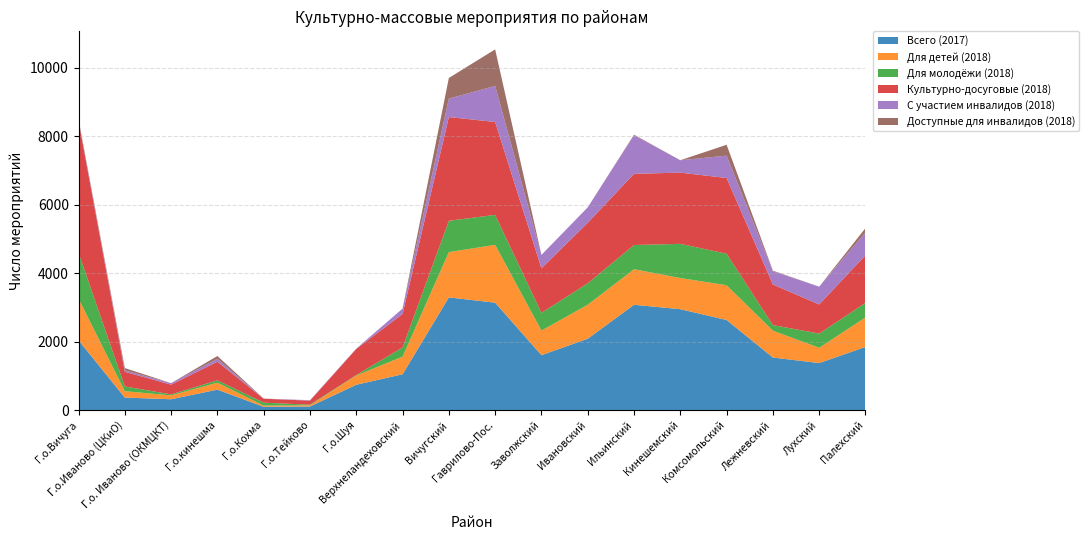

Reading left to right, list all the values displayed in this chart.

Всего (2017): 2040	366	317	598	97	106	741	1047	3294	3139	1605	2086	3078	2949	2633	1537	1375	1846
Для детей (2018): 1217	187	113	203	35	35	270	515	1324	1690	719	993	1039	911	1016	783	447	862
Для молодёжи (2018): 1342	138	29	69	85	18	13	269	915	876	518	627	707	999	922	165	414	427
Культурно-досуговые (2018): 3851	428	285	544	115	117	763	978	3031	2715	1302	1768	2082	2080	2212	1185	851	1390
С участием инвалидов (2018): 31	42	44	84	5	14	10	157	539	1053	391	449	1129	363	653	389	520	668
Доступные для инвалидов (2018): 25	67	0	83	0	0	0	0	603	1069	0	3	15	0	318	16	0	126